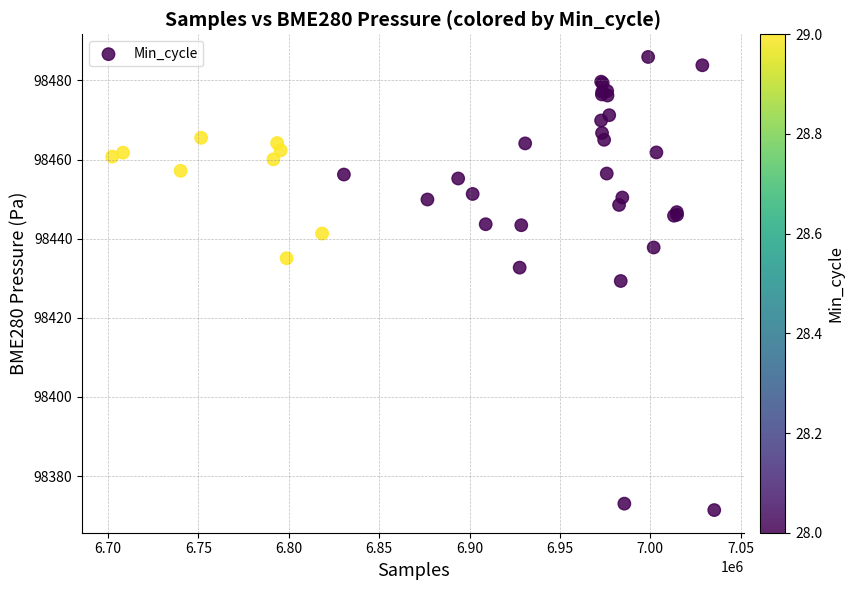

What Y value in the scatter plot is closest to 98428?

98429.3